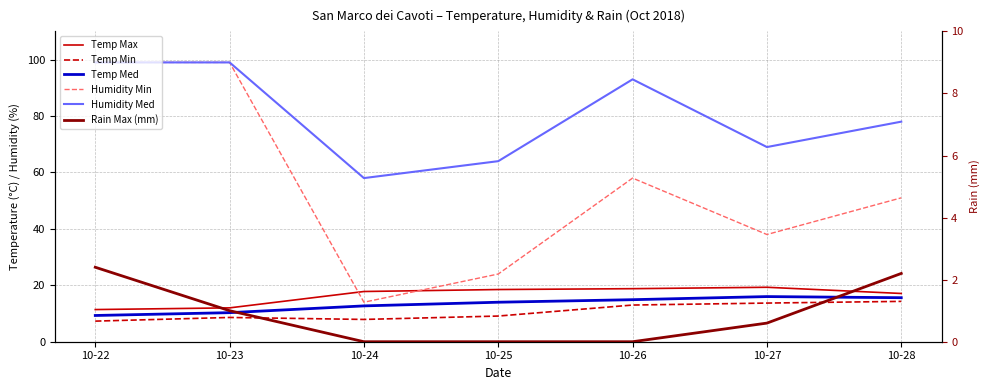

True or false: Temp Med and Rain Max (mm) cross at least once.

False